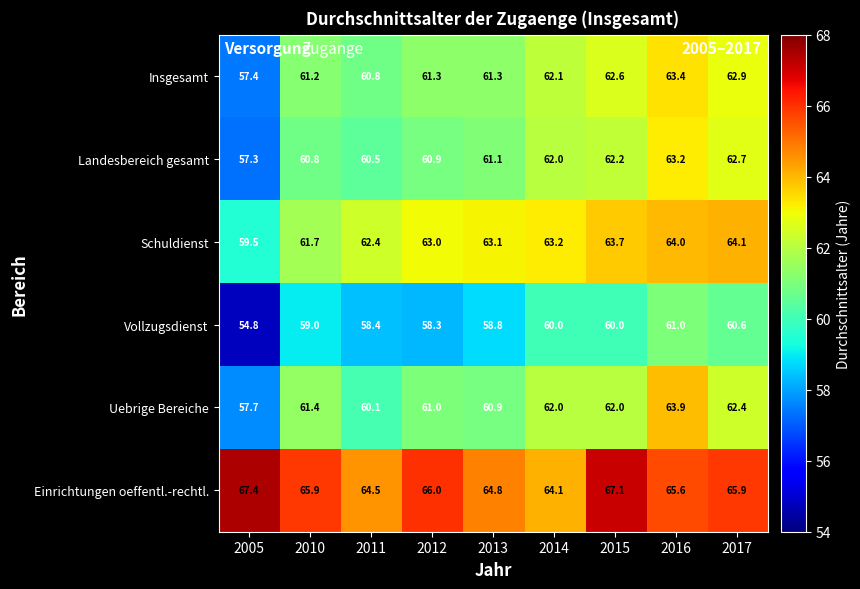

What is the minimum value shown in the chart?

54.8